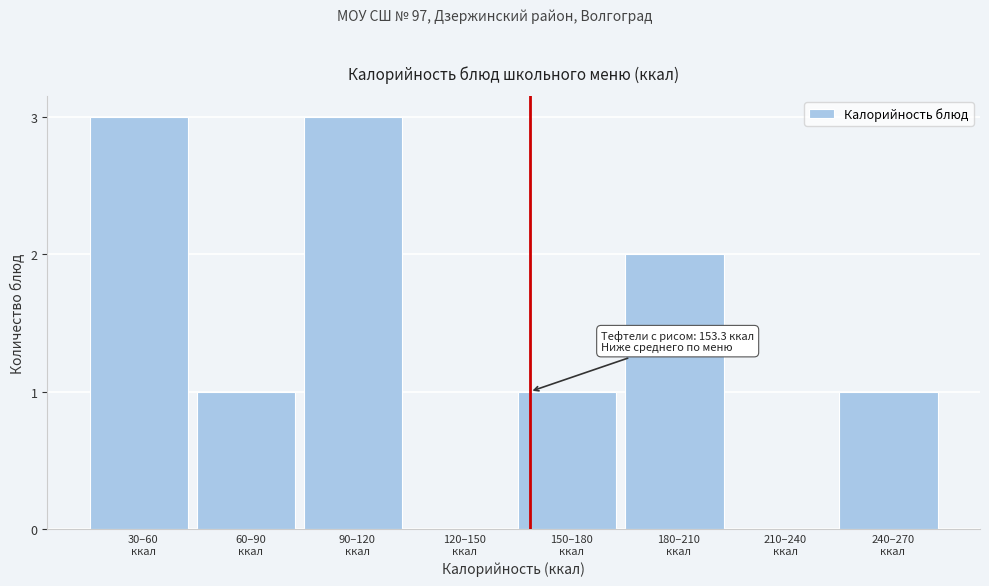

What is the maximum value shown in the chart?

3